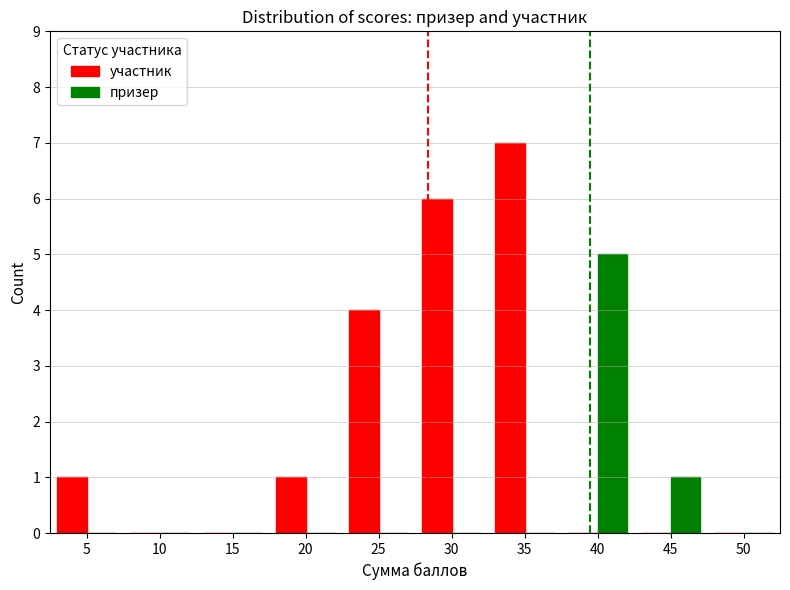

The value of участник at 20 is 1. True or false?

True